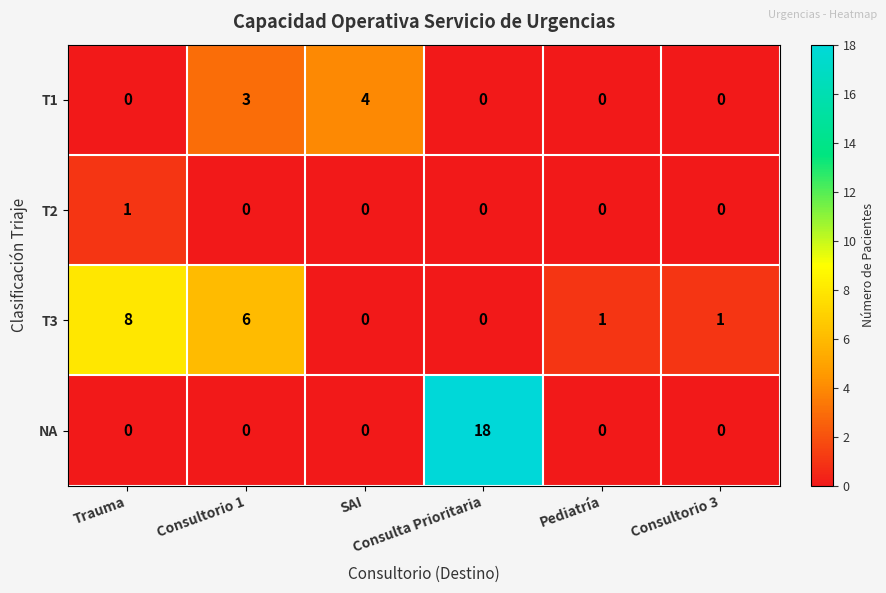

Rank the series by their maximum value, from highest to lowest.

NA, T3, T1, T2